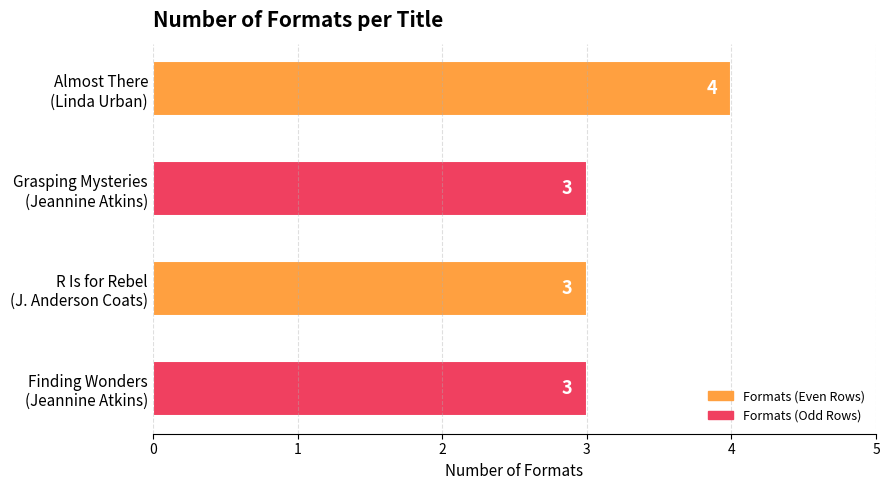

How many values are between 3 and 4?

4